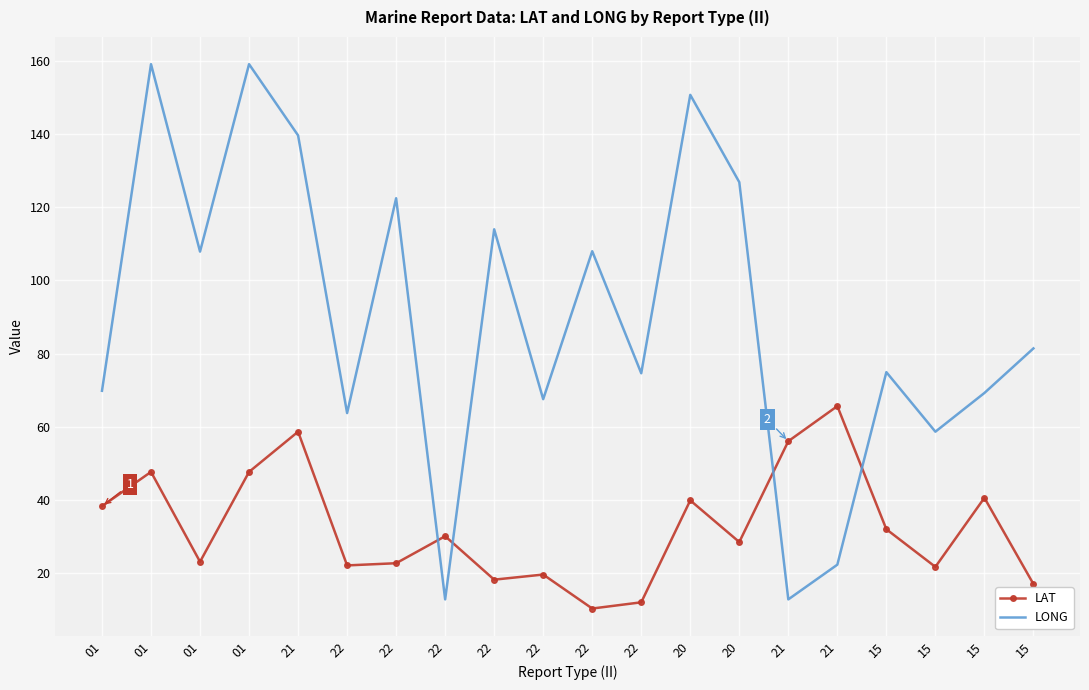

Rank the series by their maximum value, from lowest to highest.

LAT, LONG